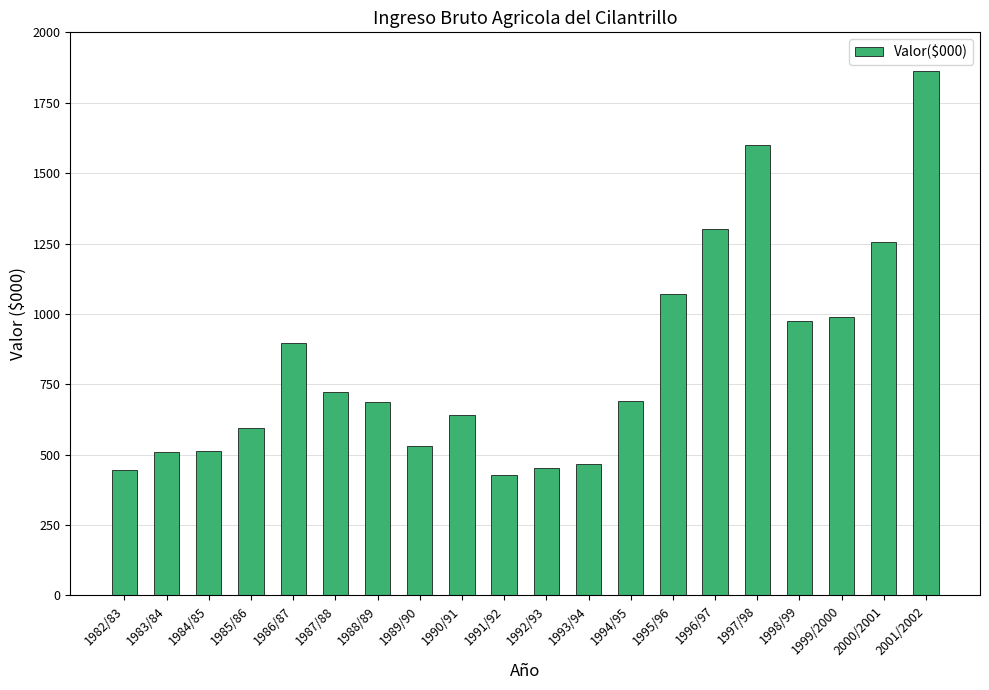

The value at 1996/97 is 1300.0. True or false?

True